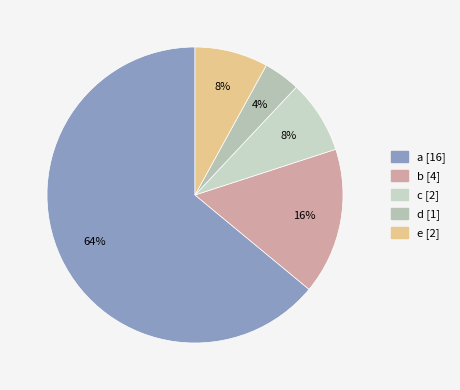

True or false: d accounts for 4% of the total.

True